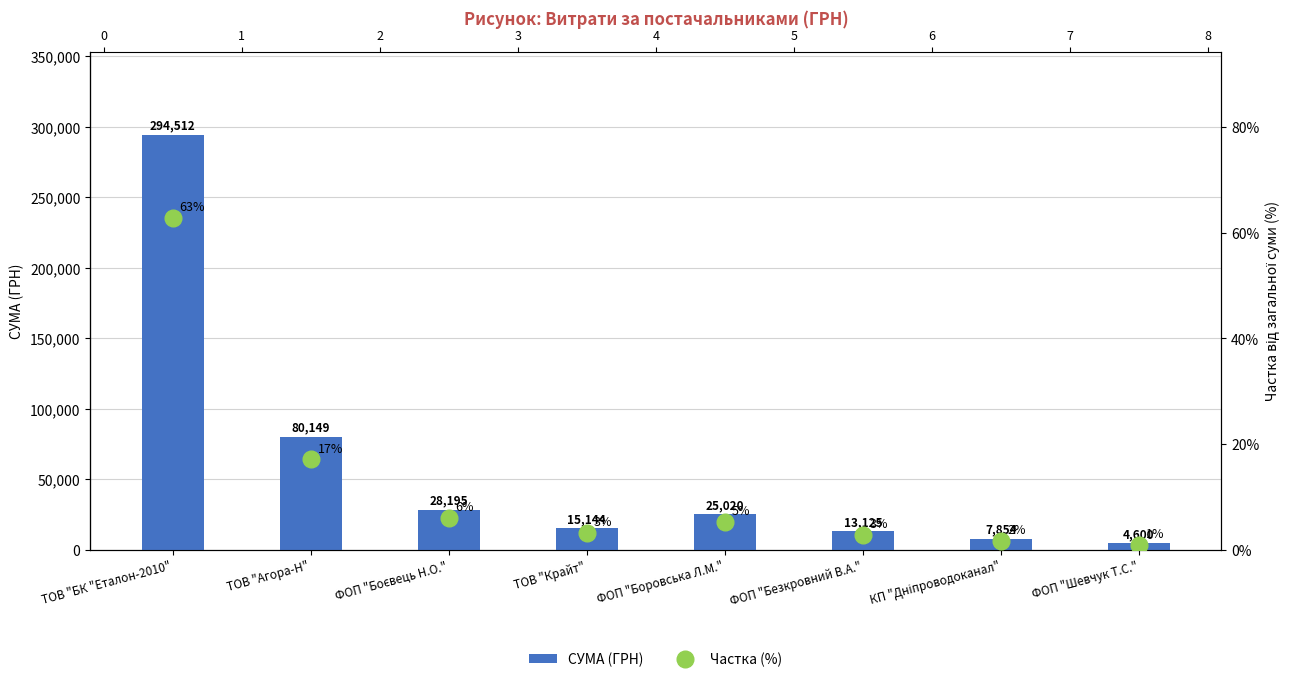

What is the average value of the СУМА (ГРН) series?

58574.8